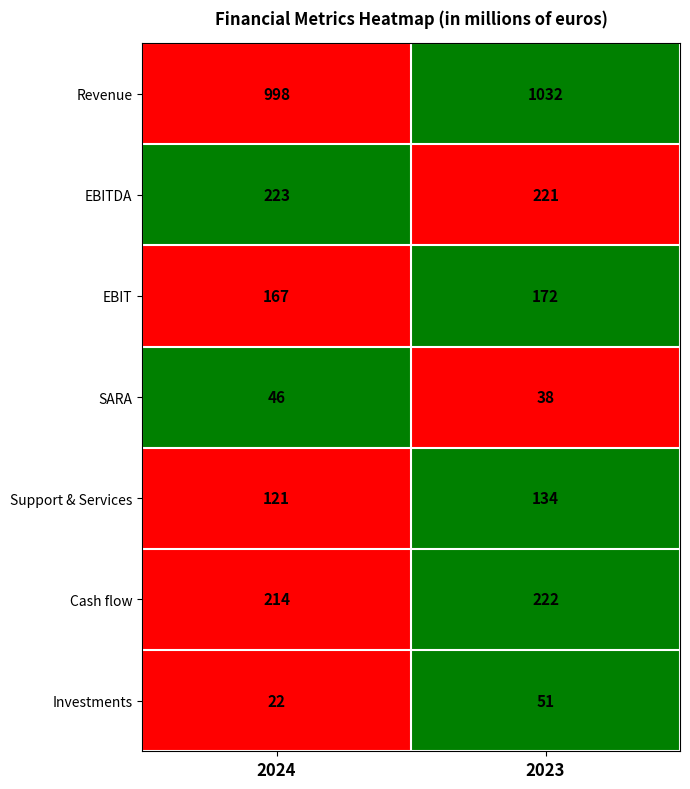

The Cash flow series shows 214 at 2024. True or false?

True